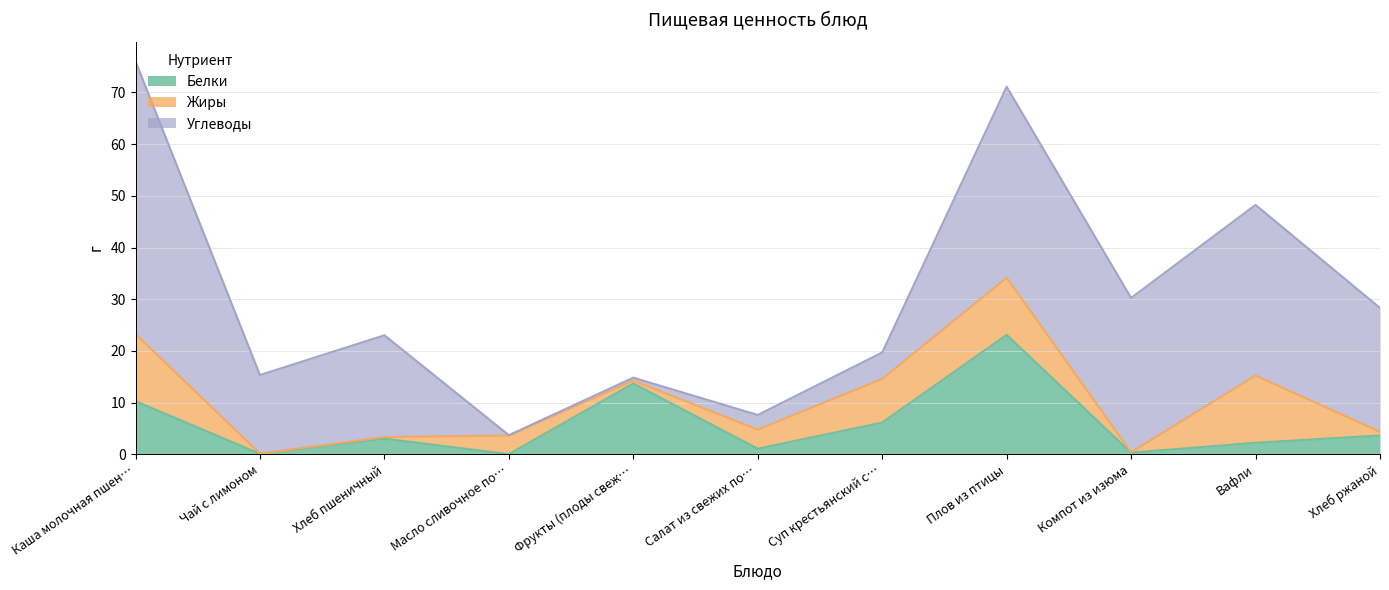

At which category does Белки reach its first local valley?

Чай с лимоном